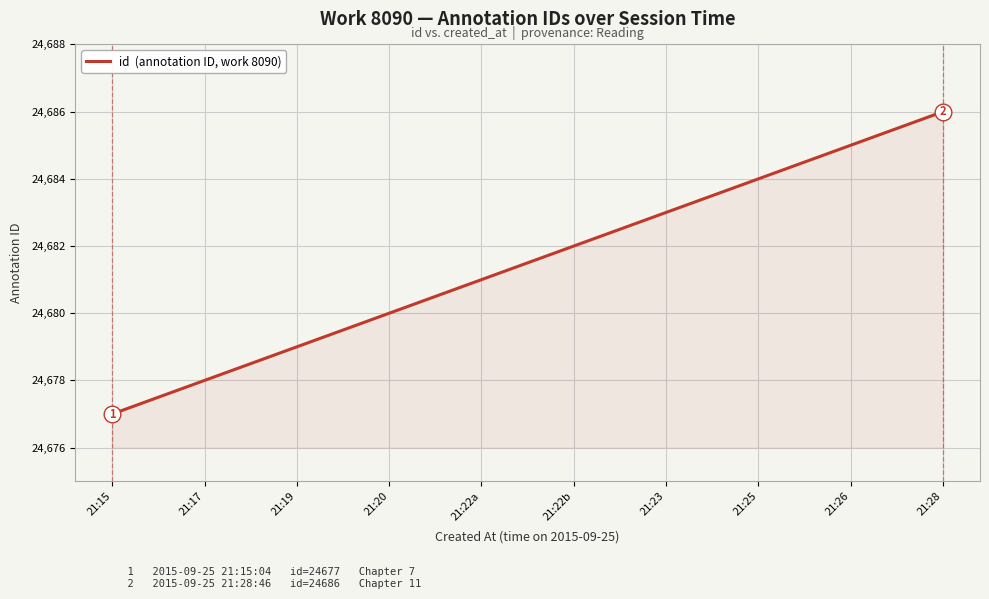

Approximately how many times larger is the value at 21:23 compared to 21:19?

1.0